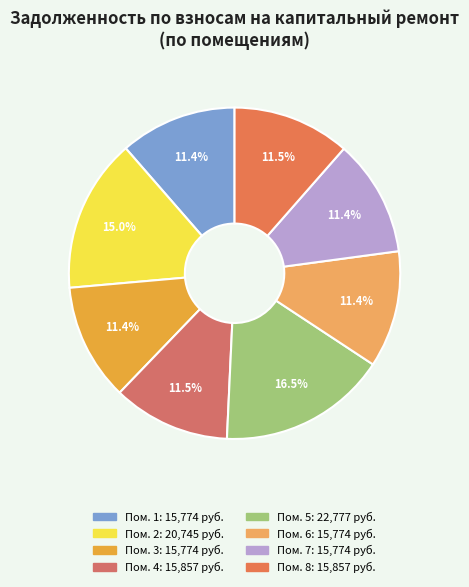

Is there a majority slice in this chart?

No